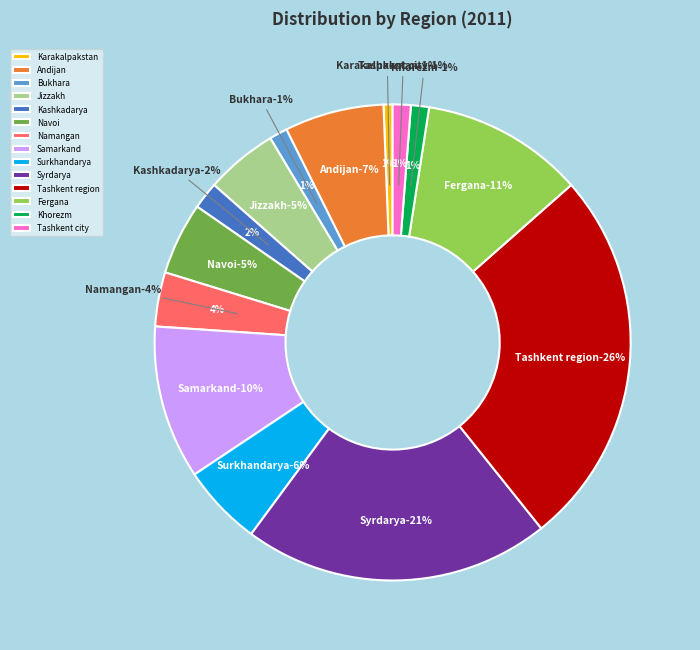

What is the smallest slice in the pie chart?

Karakalpakstan